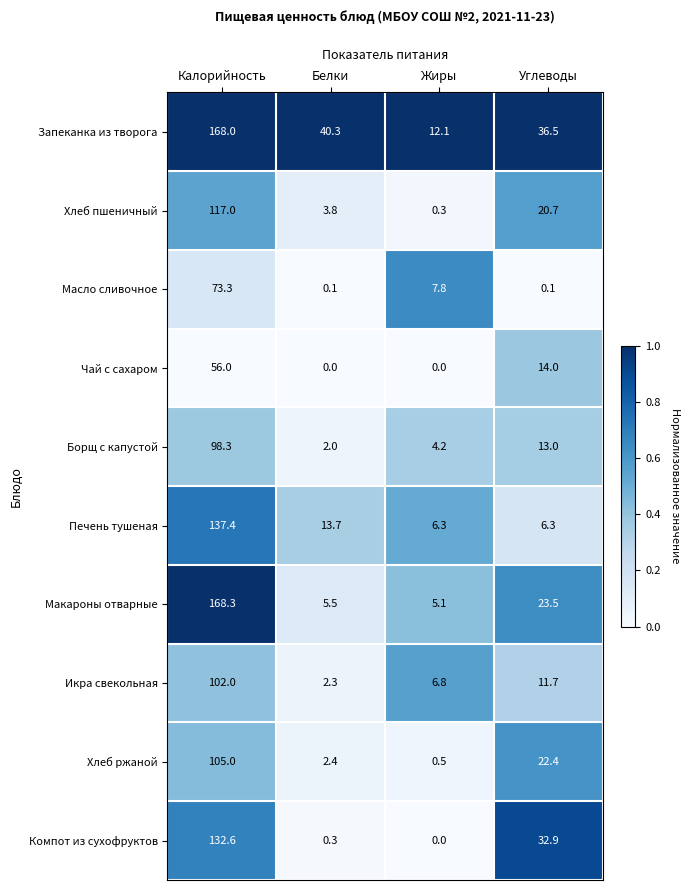

At which label does Хлеб пшеничный reach its peak?

Калорийность